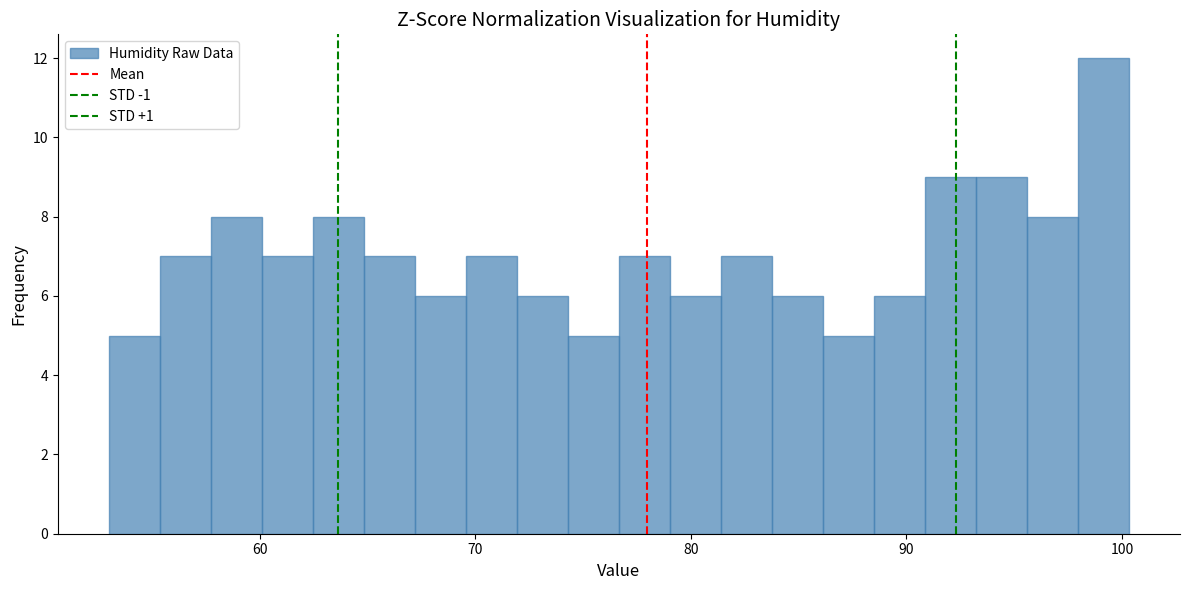

Read against the x-axis, roughly where is the centre of the tallest bar?

99